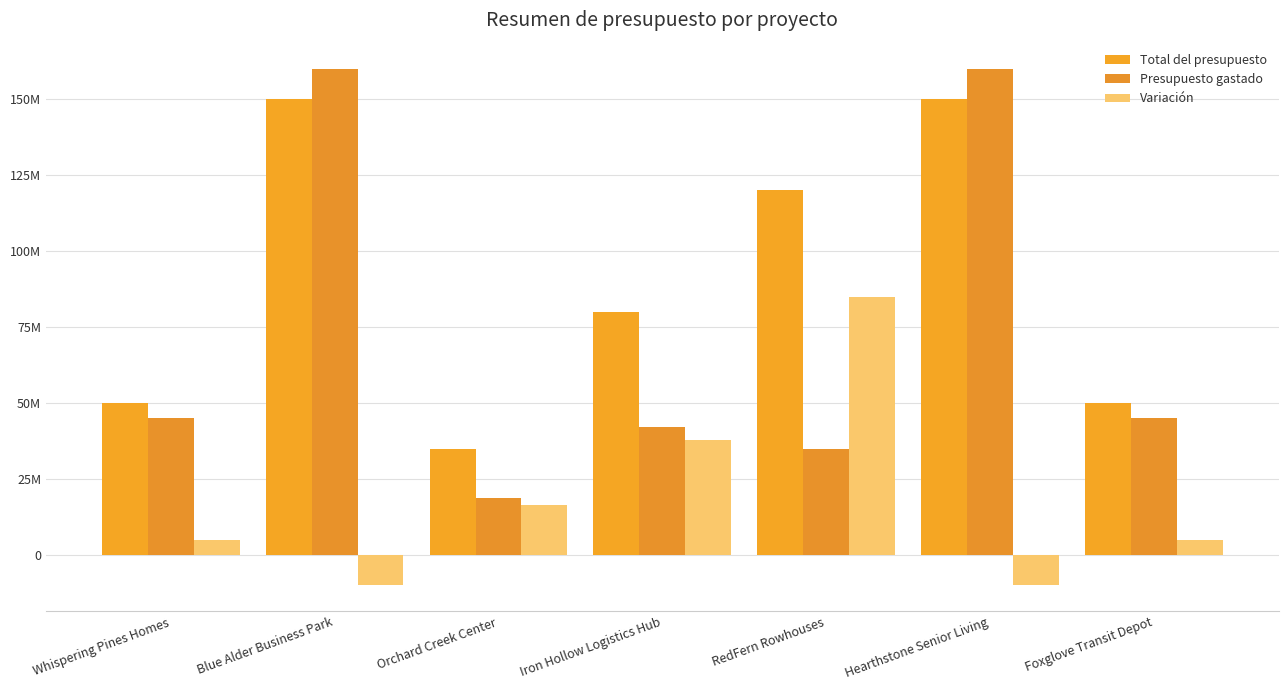

What is the difference between the second highest and second lowest values in the Variación series?

47900000